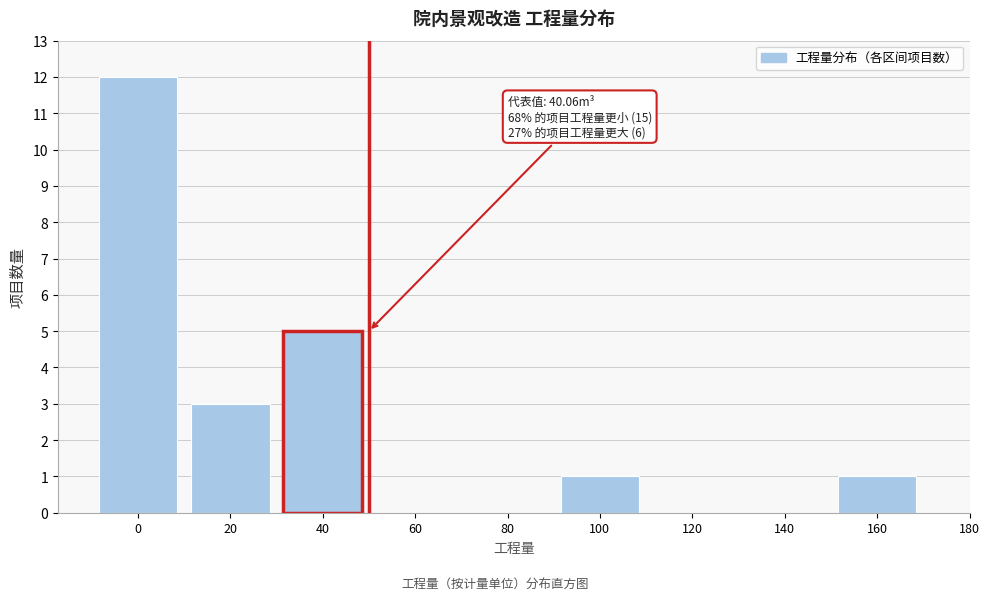

Reading left to right, list all the values displayed in this chart.

0=12	20=3	40=5	60=0	80=0	100=1	120=0	140=0	160=1